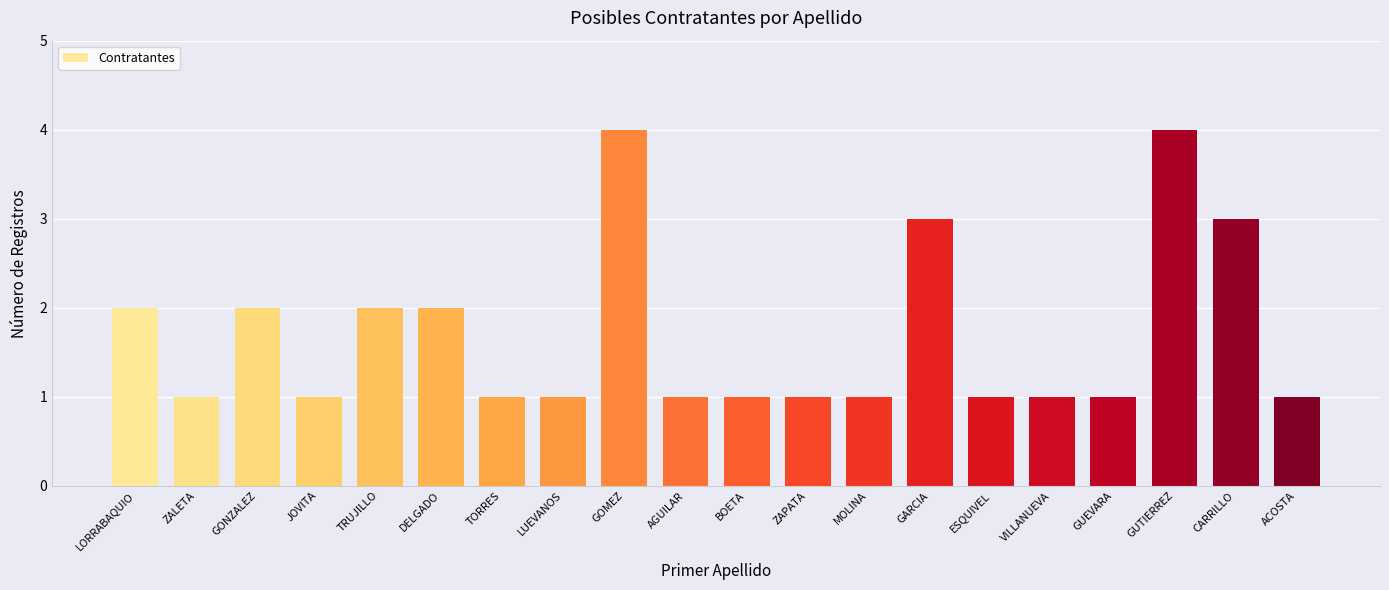

Is it true that the value at DELGADO is 2?

True